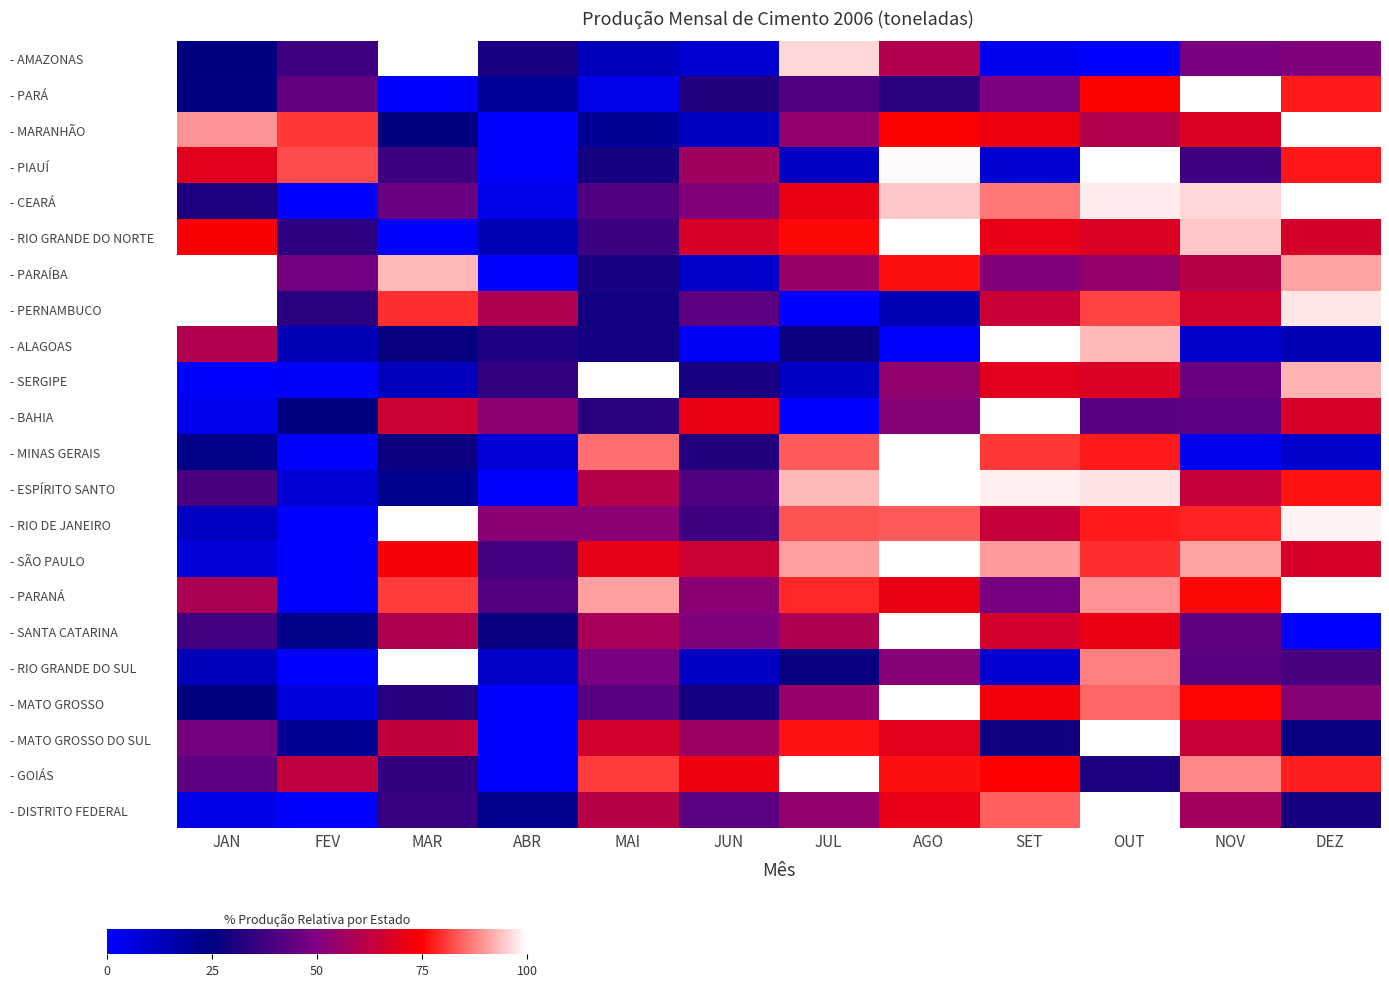

What is the total value across all series at MAR?

1114.2